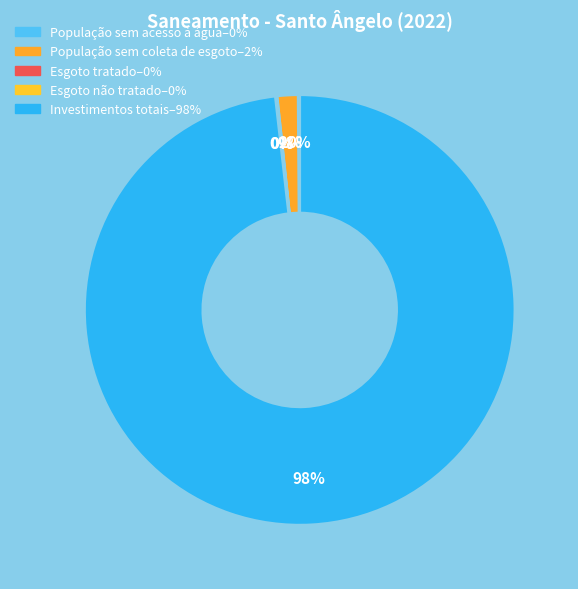

What is the majority slice?

Investimentos totais